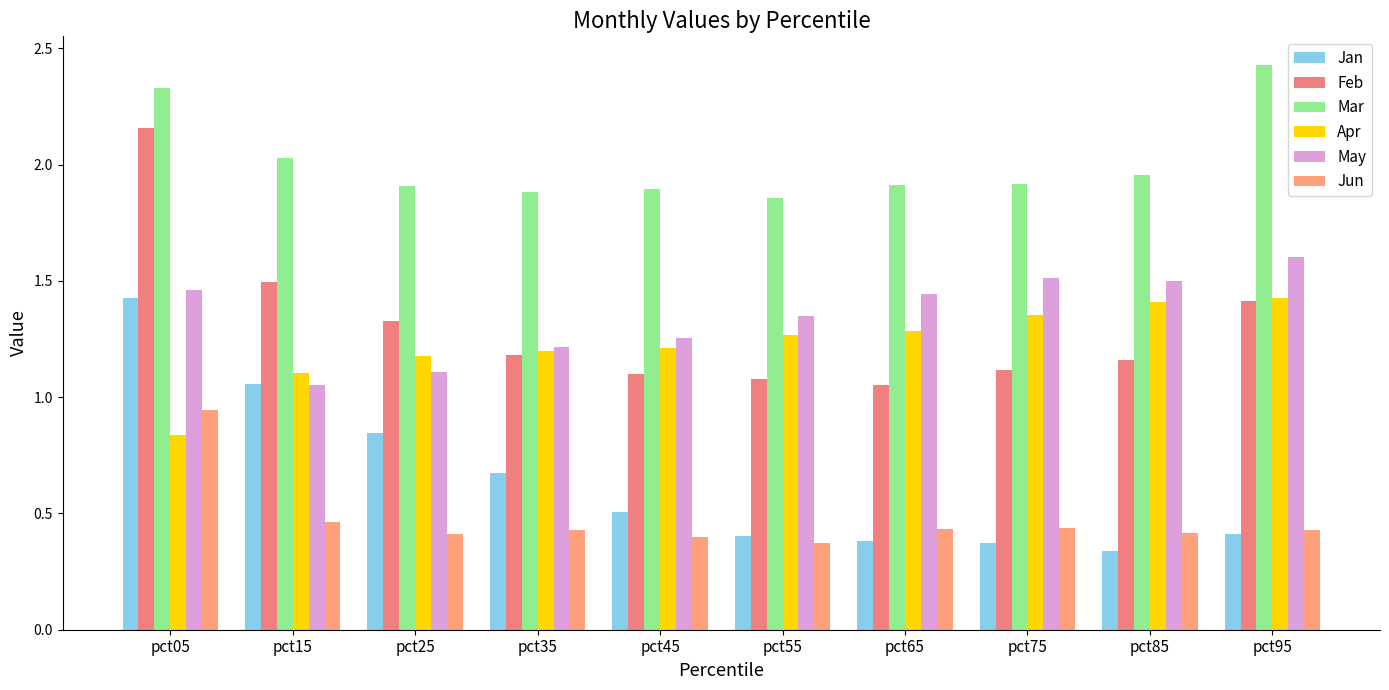

Are the bars horizontal?

No